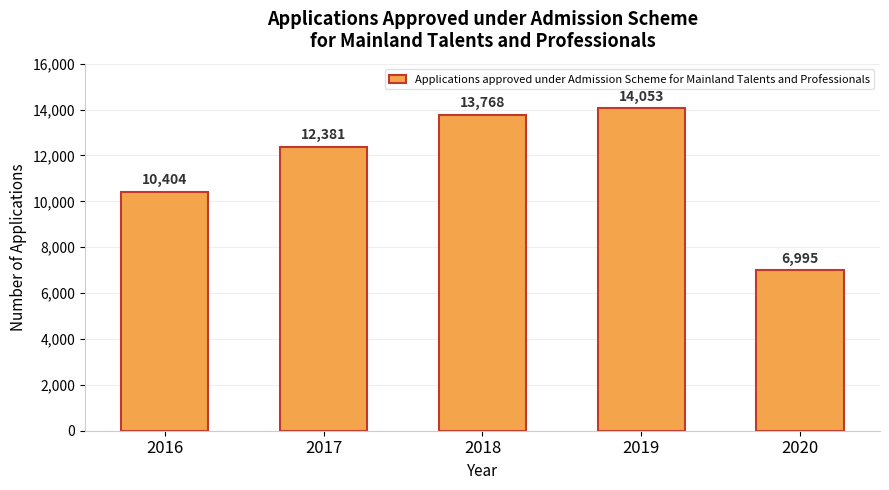

What is the maximum value shown in the chart?

14053